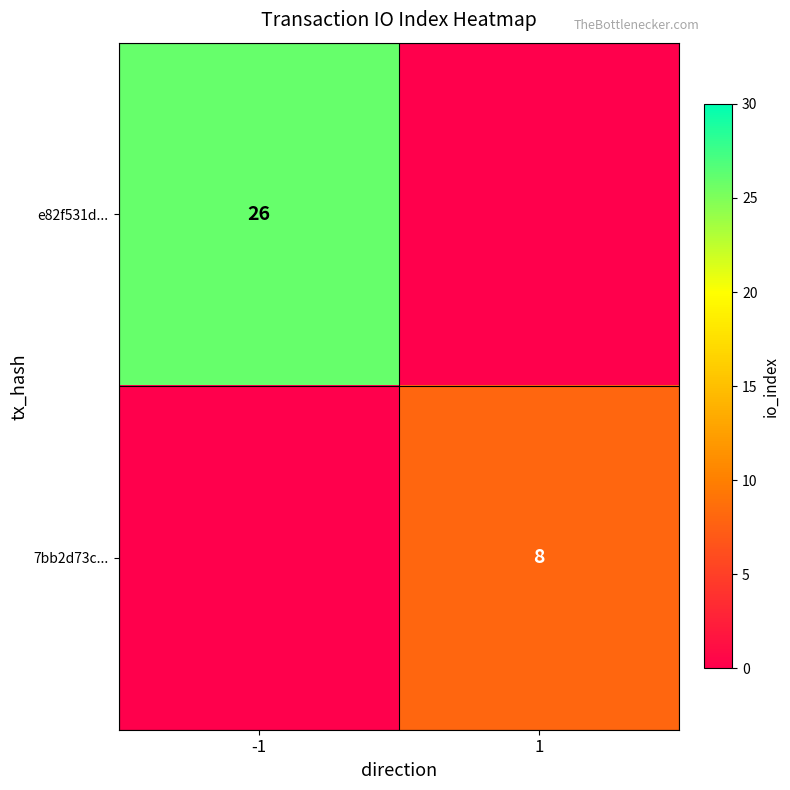

The value of e82f531d... at -1 is 26.0. True or false?

True